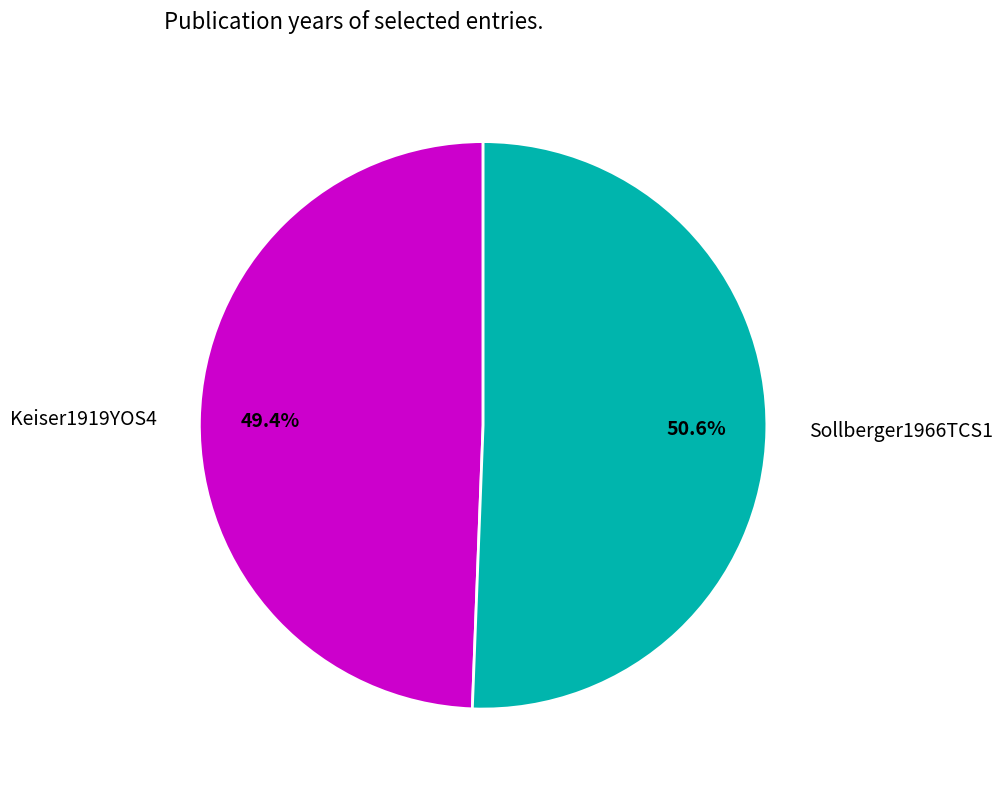

Which category has the smallest portion of the pie?

Keiser1919YOS4